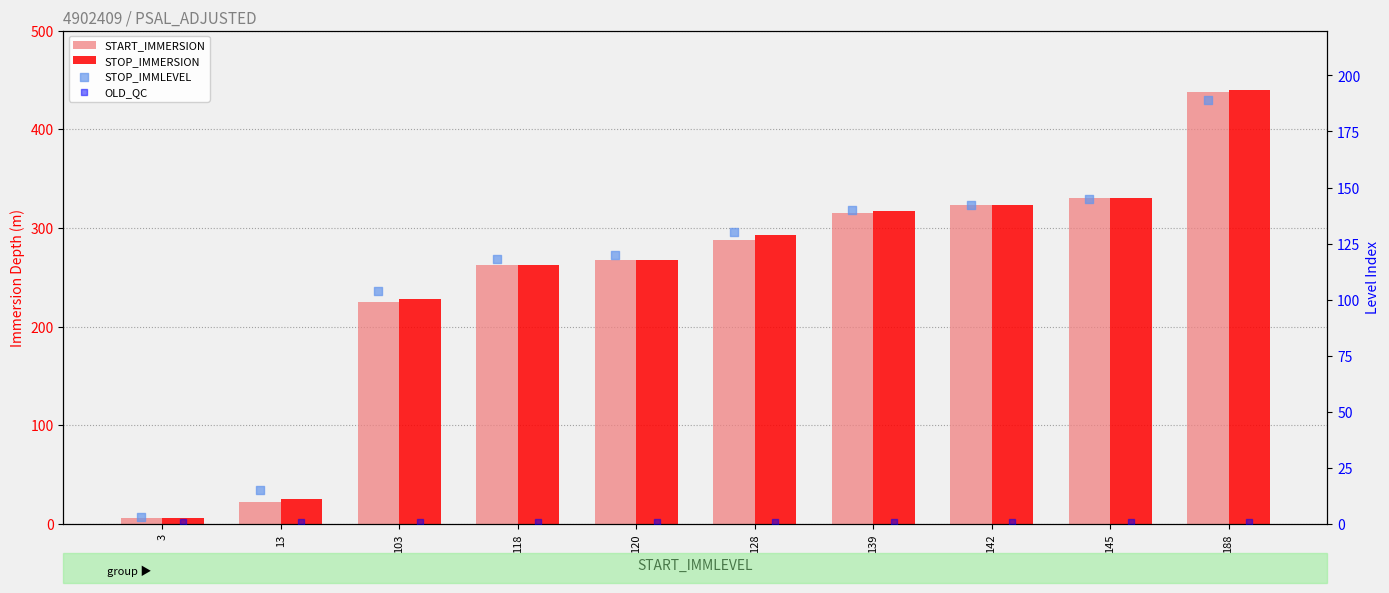

Which series has the largest total across all categories?

STOP_IMMERSION